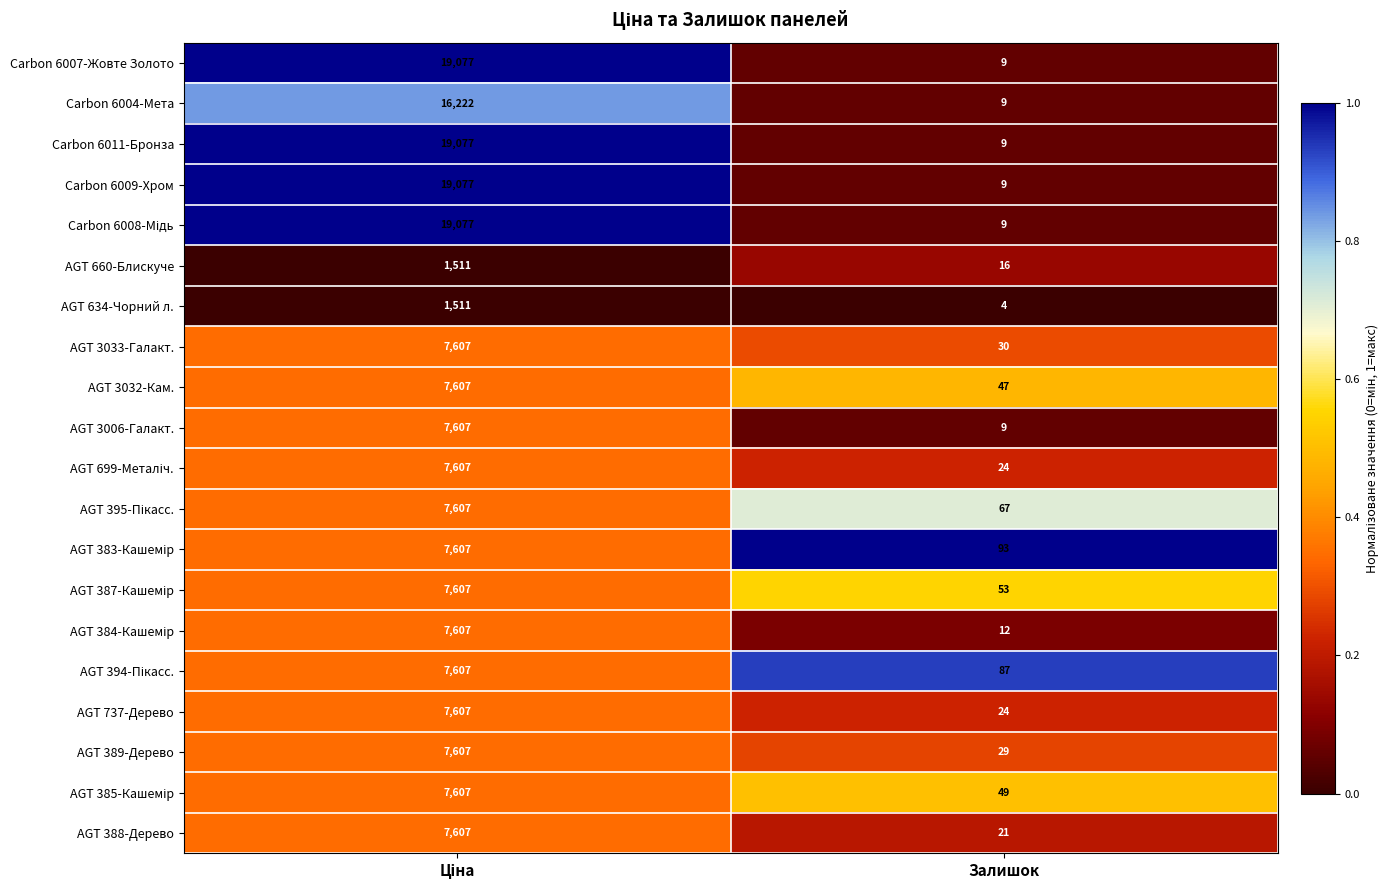

What is the maximum value for AGT 3033-Галакт.?

7607